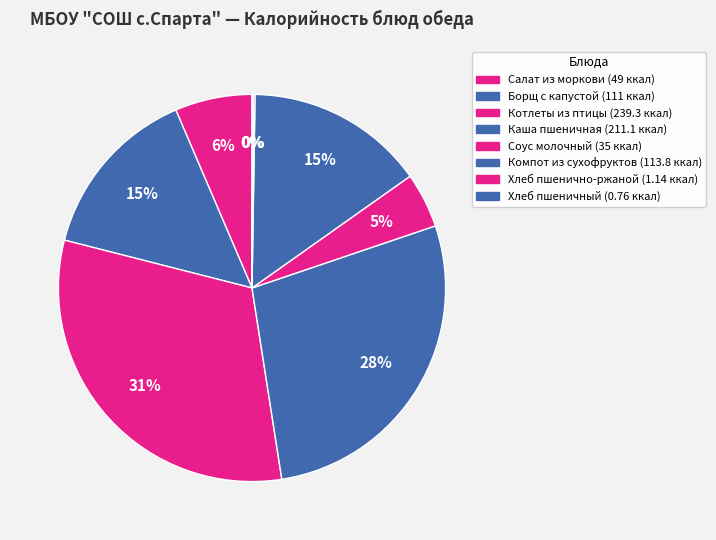

How many segments does this pie chart have?

8